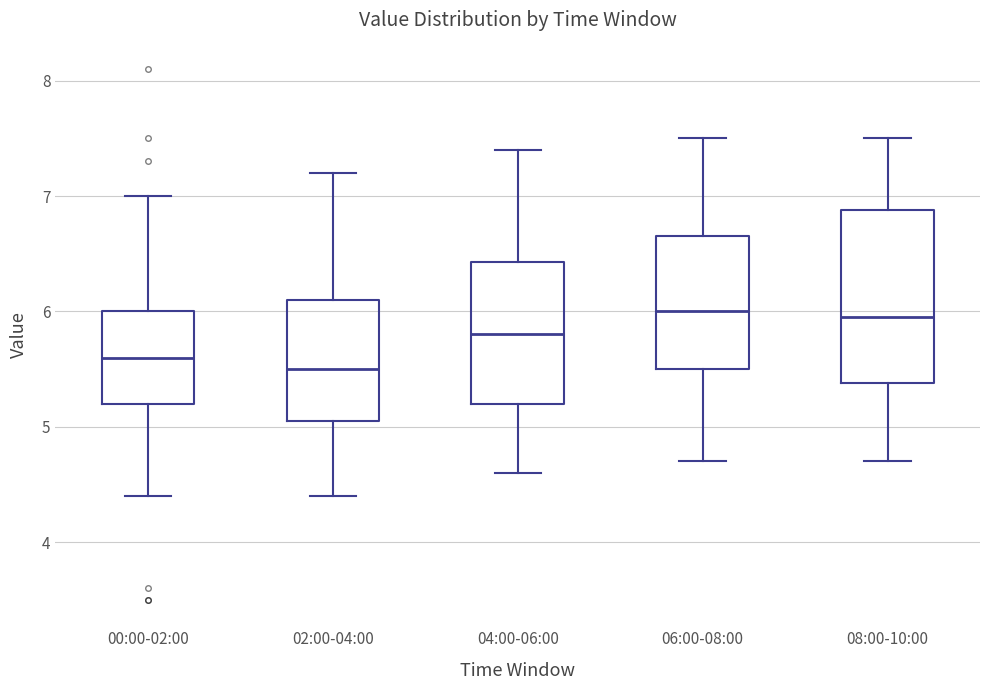

Reading left to right, read every box against the y-axis: the position of its median line, the range the box covers, and the ends of its whiskers. The values are not printed on the chart, so give them approximately, as read against the axis.

00:00-02:00: median 5.6, box 5.2 to 6.0, whiskers 4.4 to 7.0
02:00-04:00: median 5.5, box 5.1 to 6.1, whiskers 4.4 to 7.2
04:00-06:00: median 5.8, box 5.2 to 6.4, whiskers 4.6 to 7.4
06:00-08:00: median 6.0, box 5.5 to 6.7, whiskers 4.7 to 7.5
08:00-10:00: median 6.0, box 5.4 to 6.9, whiskers 4.7 to 7.5